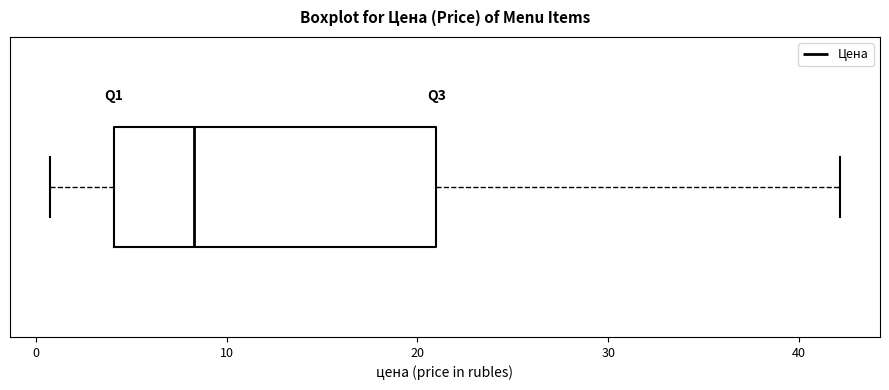

Where is the right edge of the box on the x-axis? The values are not printed on the chart, so give them approximately, as read against the axis.

21